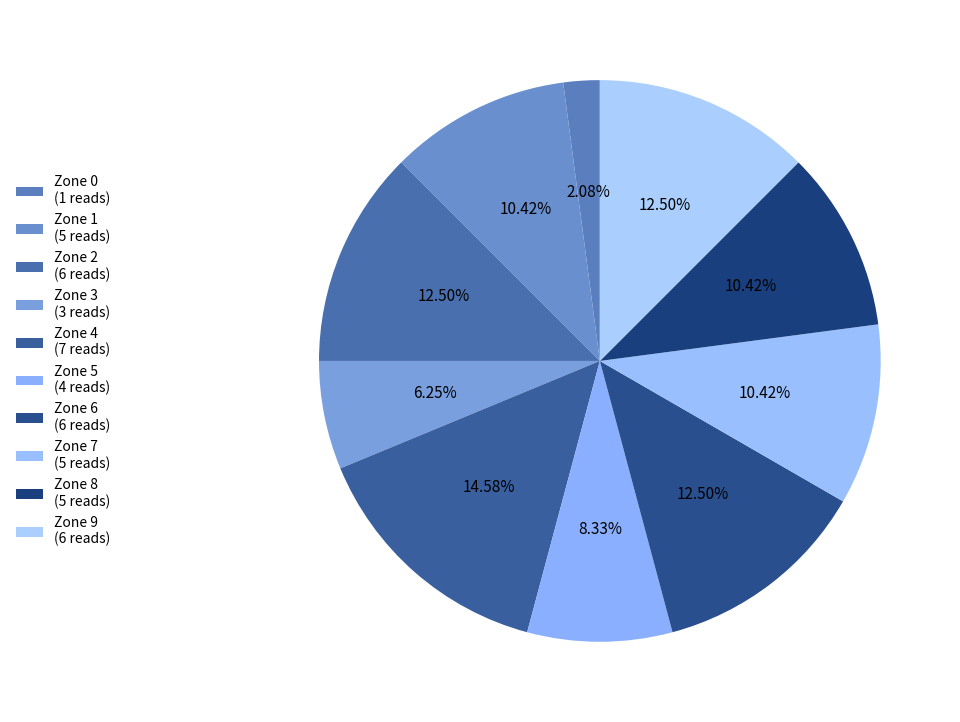

How many segments does this pie chart have?

10